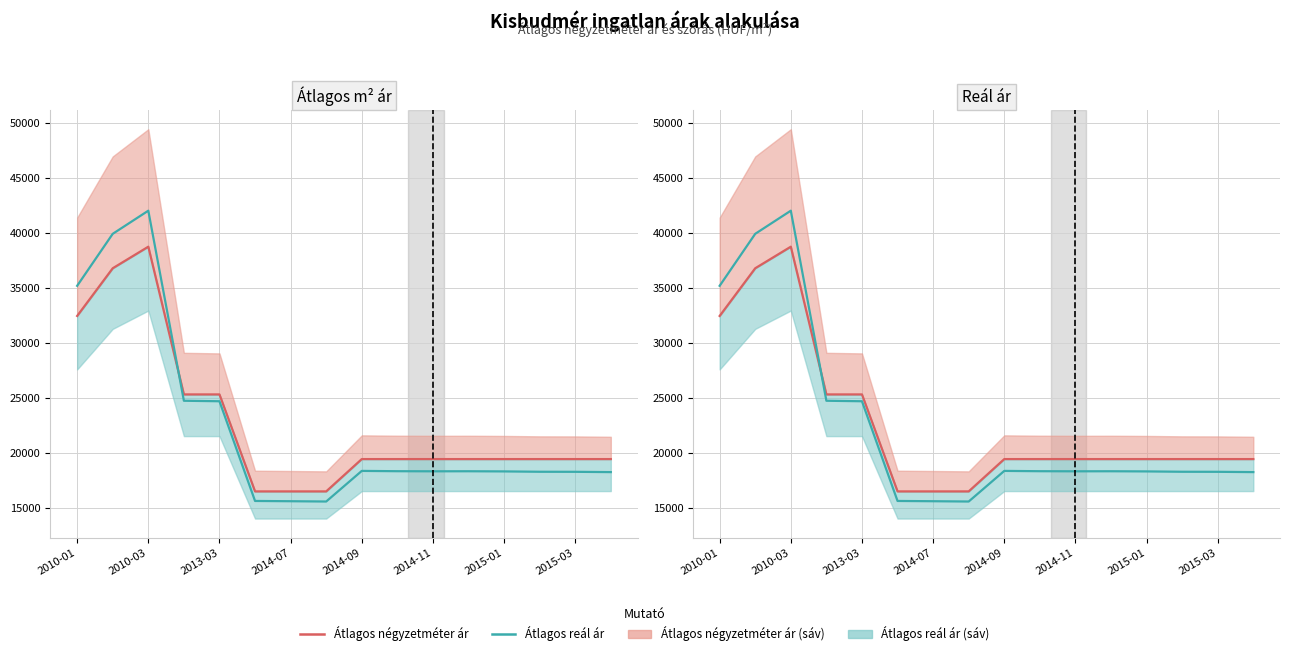

What is the total value across all series at 11?

37714.1